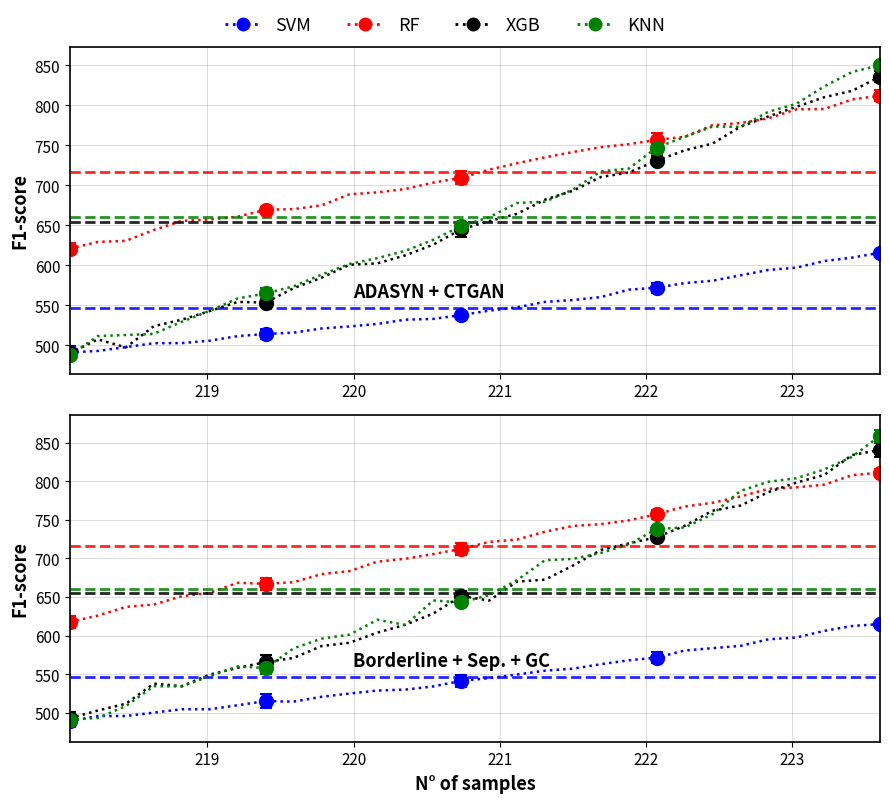

Reading right to left, transcribe all the data shown in this chart.

Segment 1: 615.0	612.4	606.1	597.5	595.1	586.6	583.7	580.6	571.4	567.9	562.9	557.1	554.5	549.5	544.8	541.4	534.0	530.0	528.7	524.8	520.6	514.3	515.1	509.6	504.5	504.5	500.1	495.7	495.7	489.1
Segment 2: 811.4	808.0	795.7	792.2	790.3	780.3	772.2	767.3	757.3	749.3	744.5	742.1	734.7	724.5	721.4	712.4	705.7	699.6	695.8	683.6	679.7	669.2	667.2	668.4	655.4	650.9	640.3	637.1	625.9	617.7
Segment 3: 840.7	834.1	808.3	798.3	786.0	768.6	761.9	742.3	727.6	719.5	711.0	690.8	672.5	670.0	645.4	651.4	628.6	614.0	603.8	590.7	586.4	571.1	565.5	558.2	549.4	534.4	537.7	511.6	502.9	492.8
Segment 4: 859.0	831.9	815.3	804.0	799.4	787.7	757.4	740.1	738.4	718.1	707.2	699.4	697.7	672.0	652.5	642.9	645.6	613.8	620.6	601.2	596.0	583.5	557.8	560.0	547.2	534.0	534.4	508.5	493.3	490.7